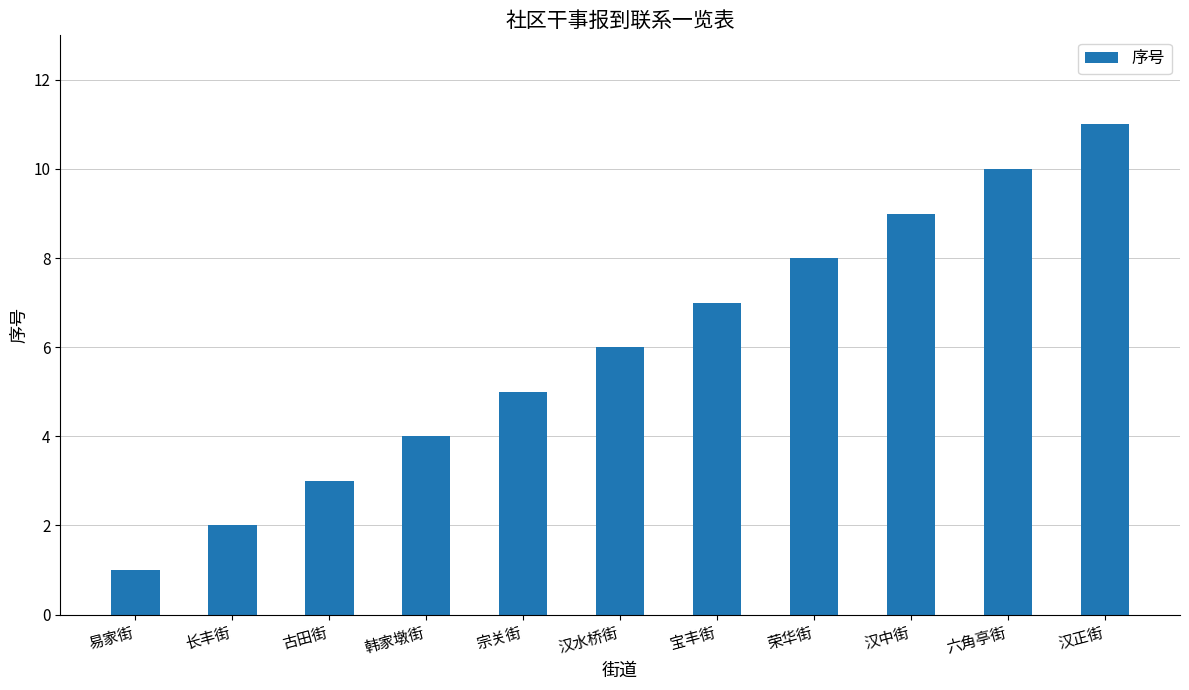

True or false: the data shows 0 at 易家街.

False